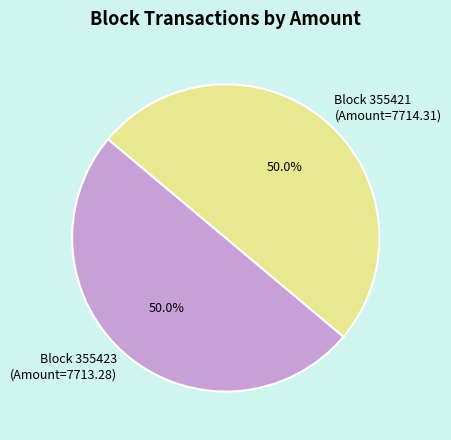

Combined, what portion of the pie is Block 355421 (Amount=7714.31) and Block 355423 (Amount=7713.28)?

100.0%